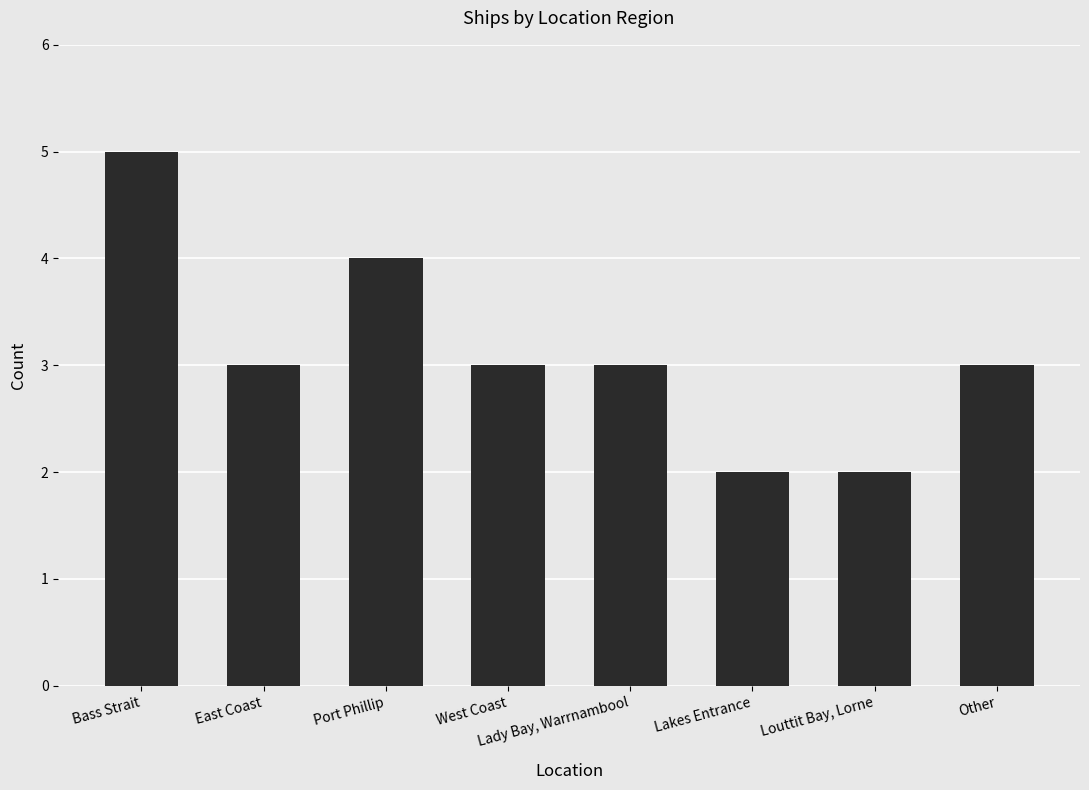

Is it true that the value at Lady Bay, Warrnambool is 3?

True